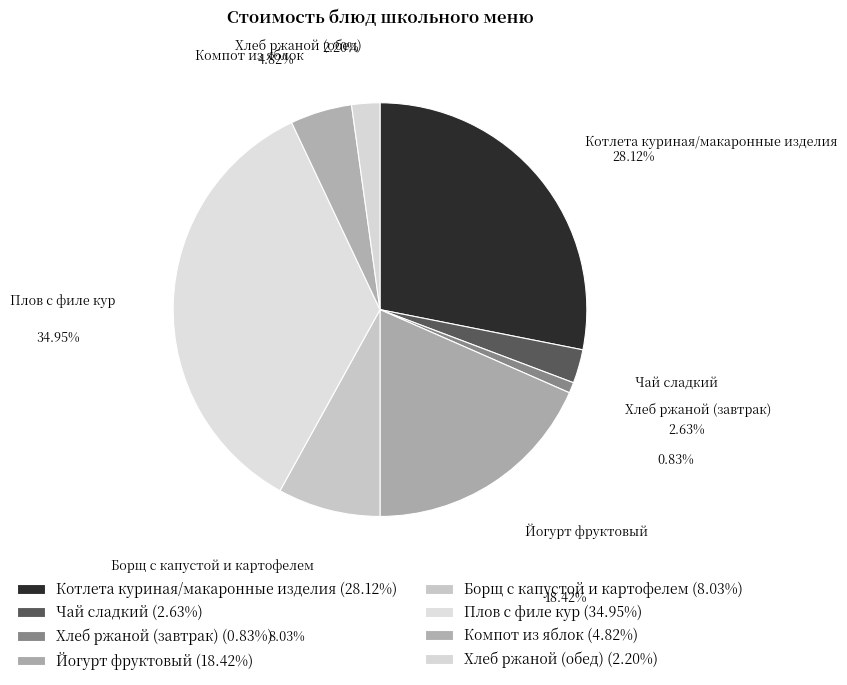

Do Котлета куриная/макаронные изделия and Хлеб ржаной (обед) together represent more than half of the pie?

No